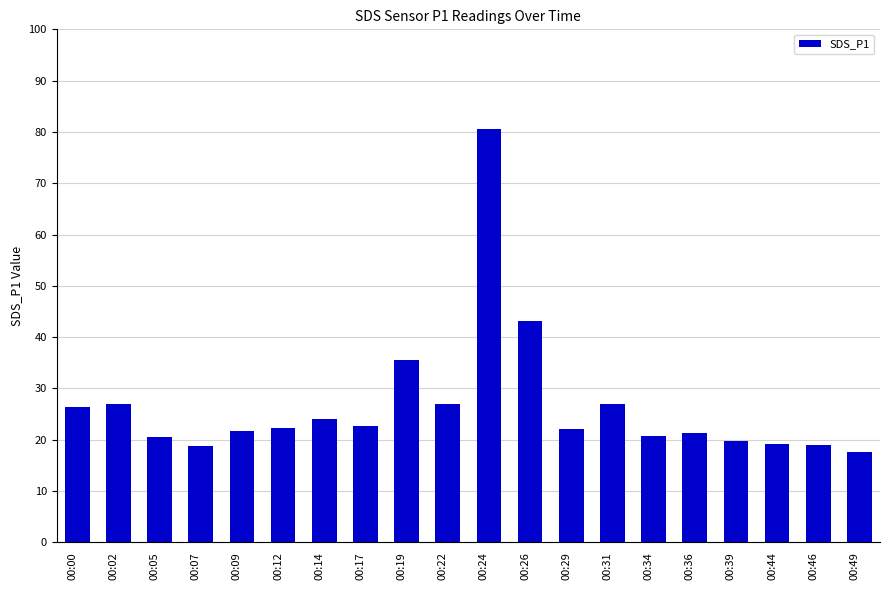

What is the difference between the maximum and minimum values?

62.9